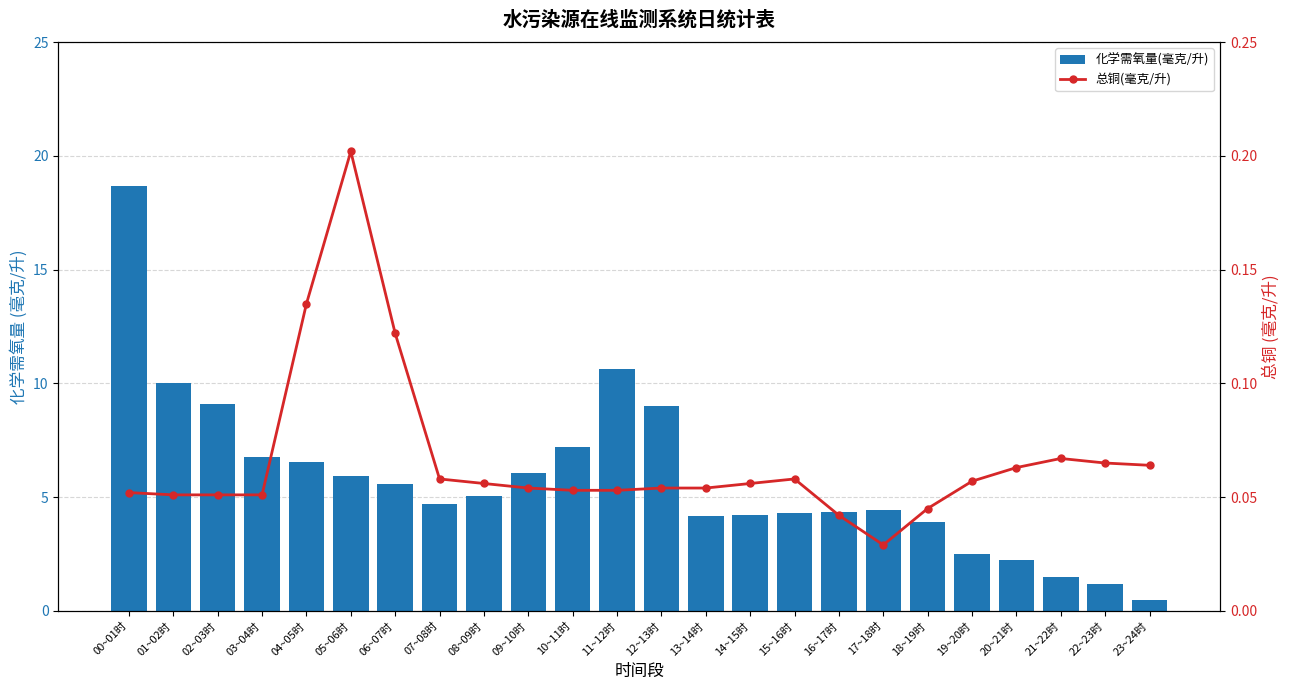

List the series in order of their overall mean, lowest first.

总铜(毫克/升), 化学需氧量(毫克/升)